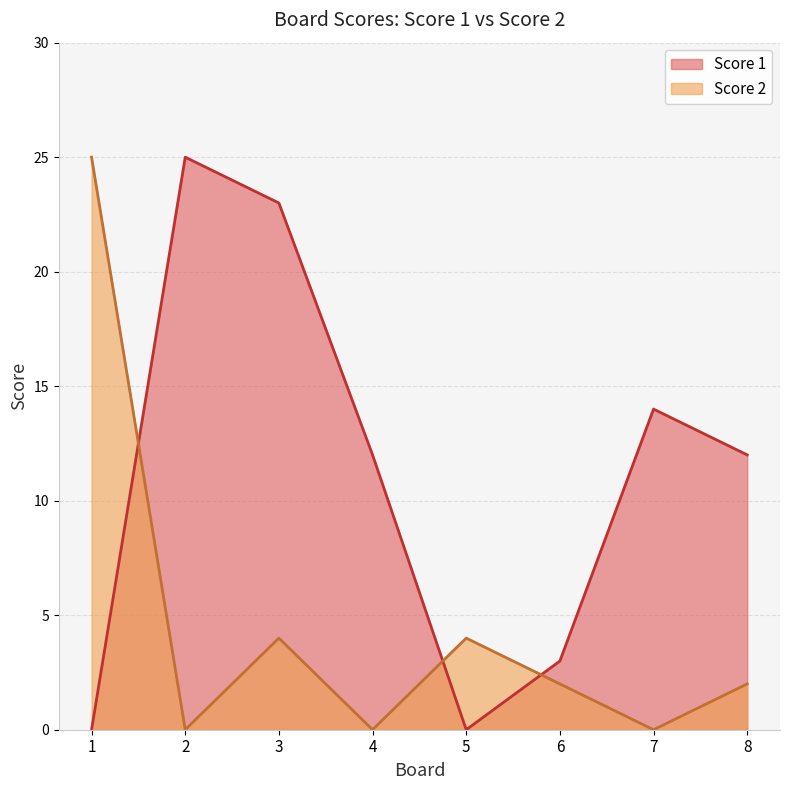

The value of Score 1 at 4 is 8. True or false?

False